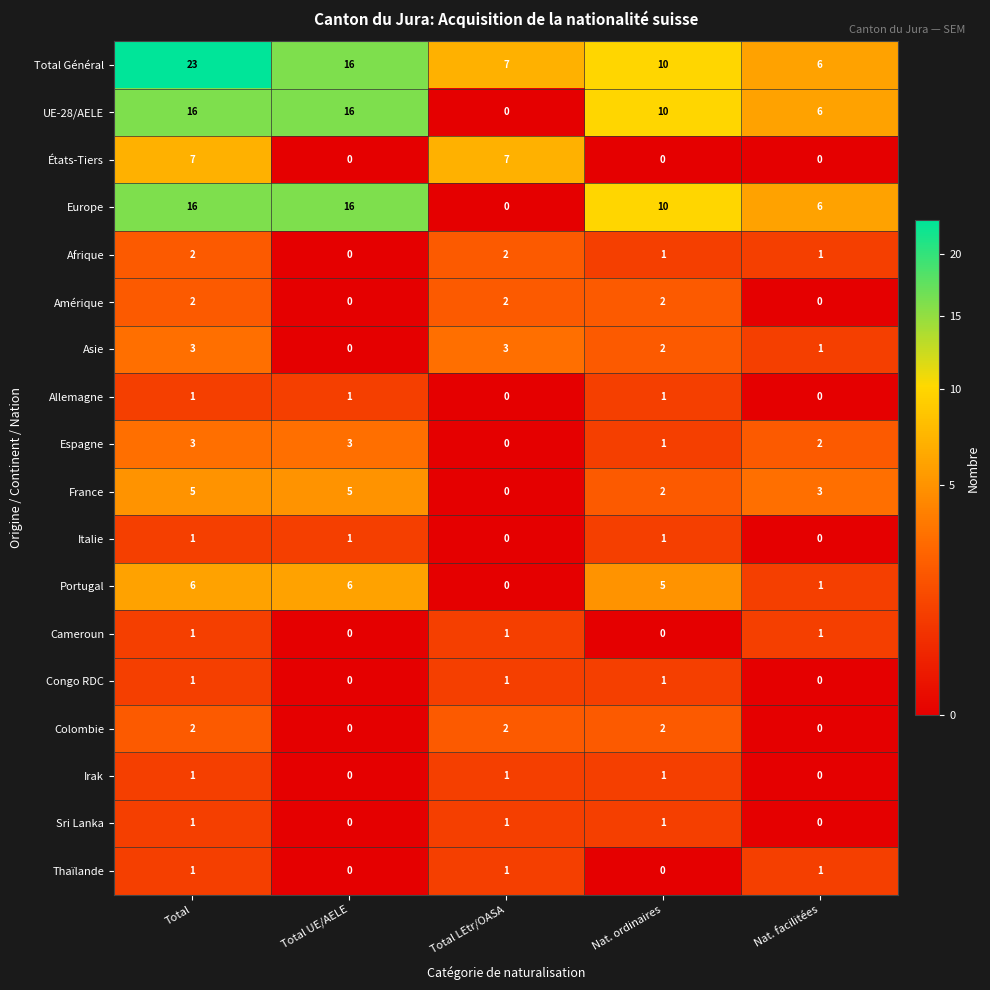

What is the spread (max minus min) of values at Total?

22